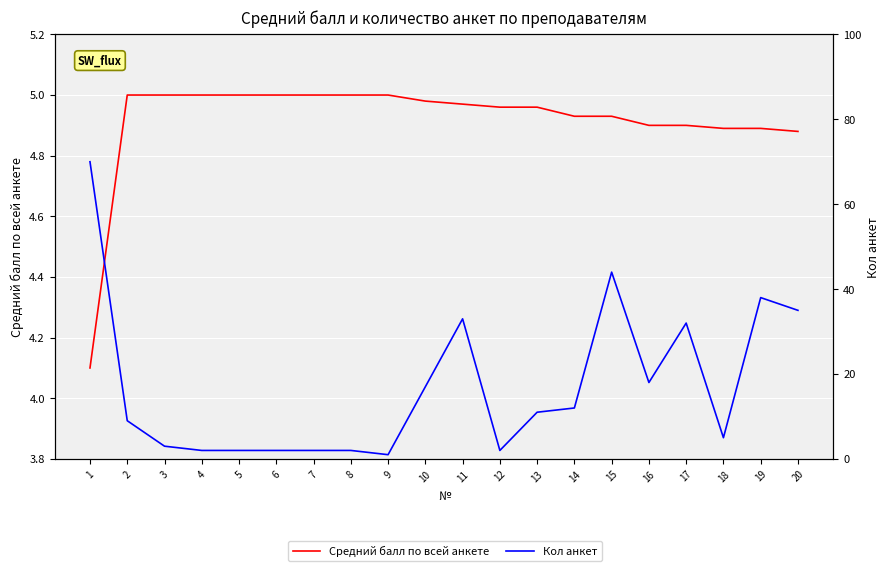

Rank the series by their maximum value, from highest to lowest.

Кол анкет, Средний балл по всей анкете